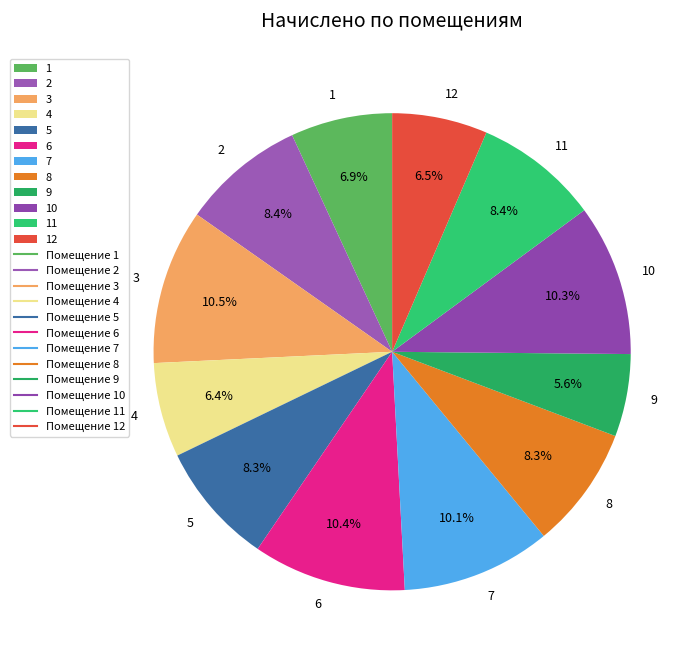

Which slice is the smallest?

9